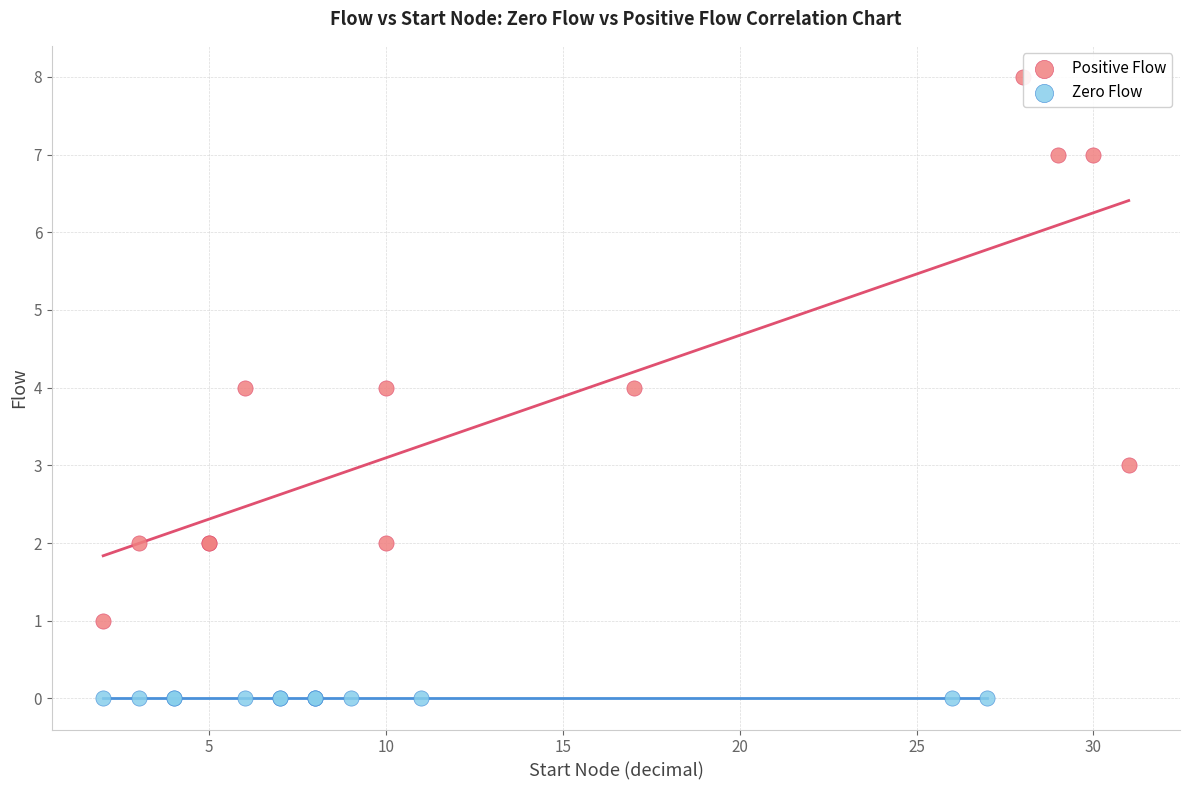

Which series contains the lowest Y value?

Zero Flow